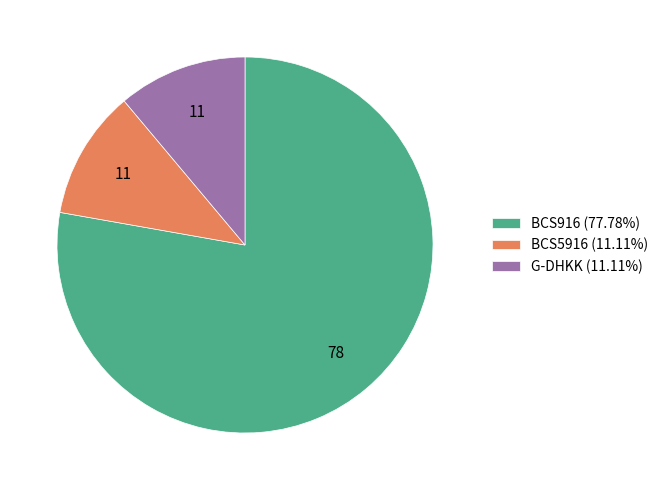

What is the largest slice in the pie chart?

BCS916